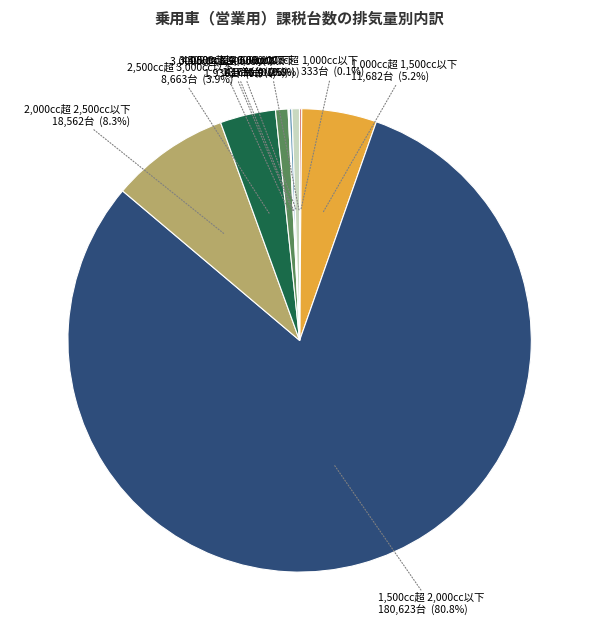

What is the largest slice in the pie chart?

1,500cc超 2,000cc以下